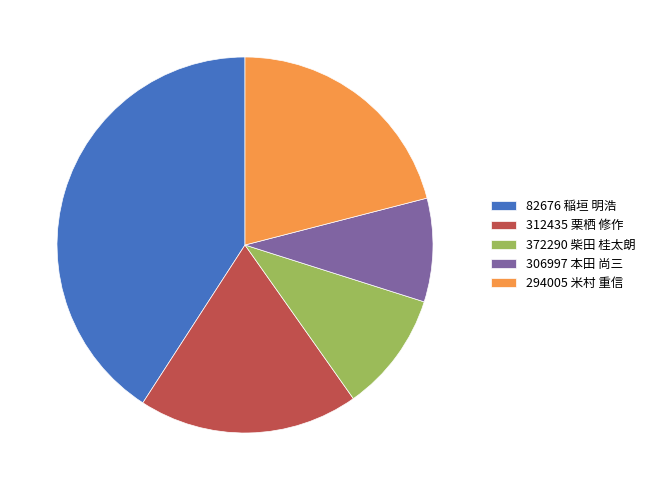

Between 294005 米村 重信 and 306997 本田 尚三, which is larger?

294005 米村 重信